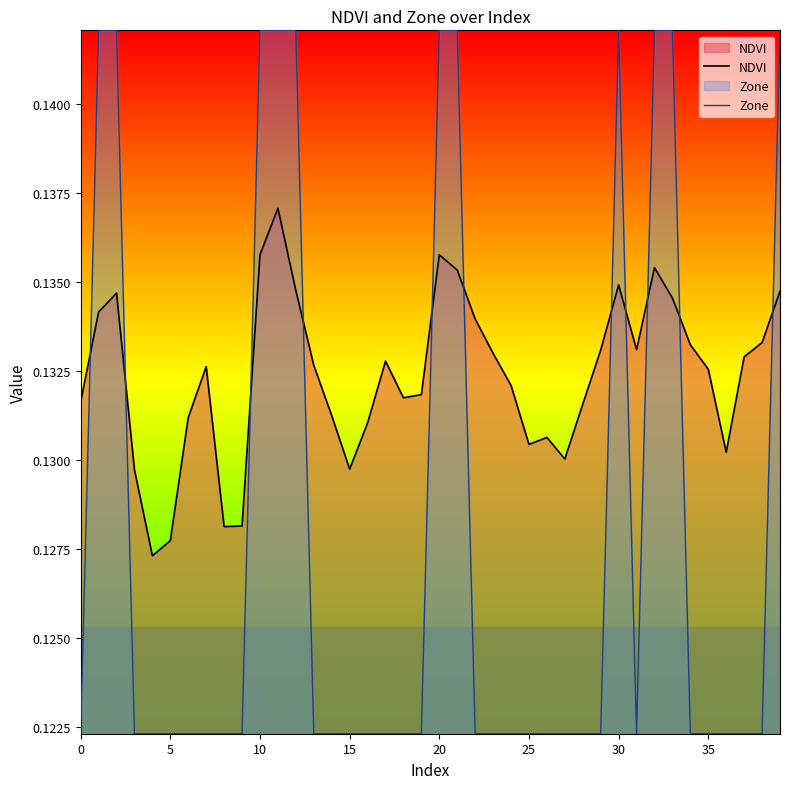

How many intersections are there between NDVI and Zone?

11